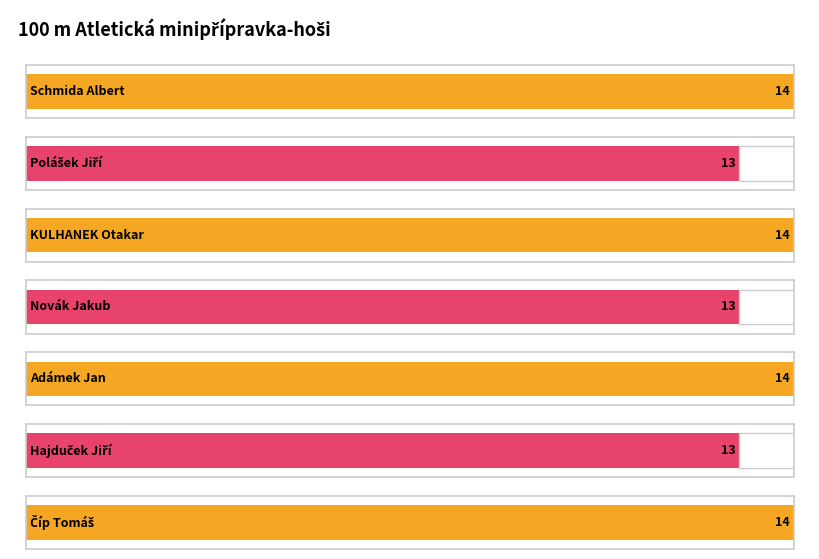

What is the average value?

14